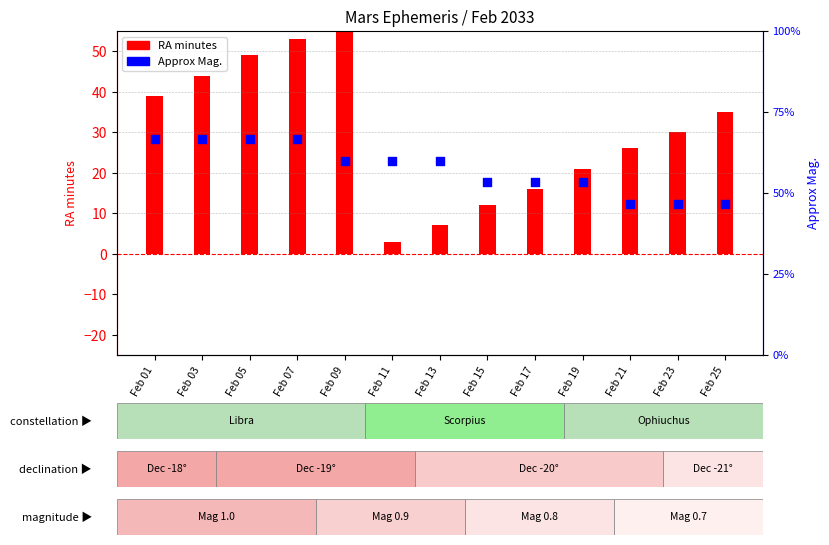

At how many categories does at least one series exceed 11?

11